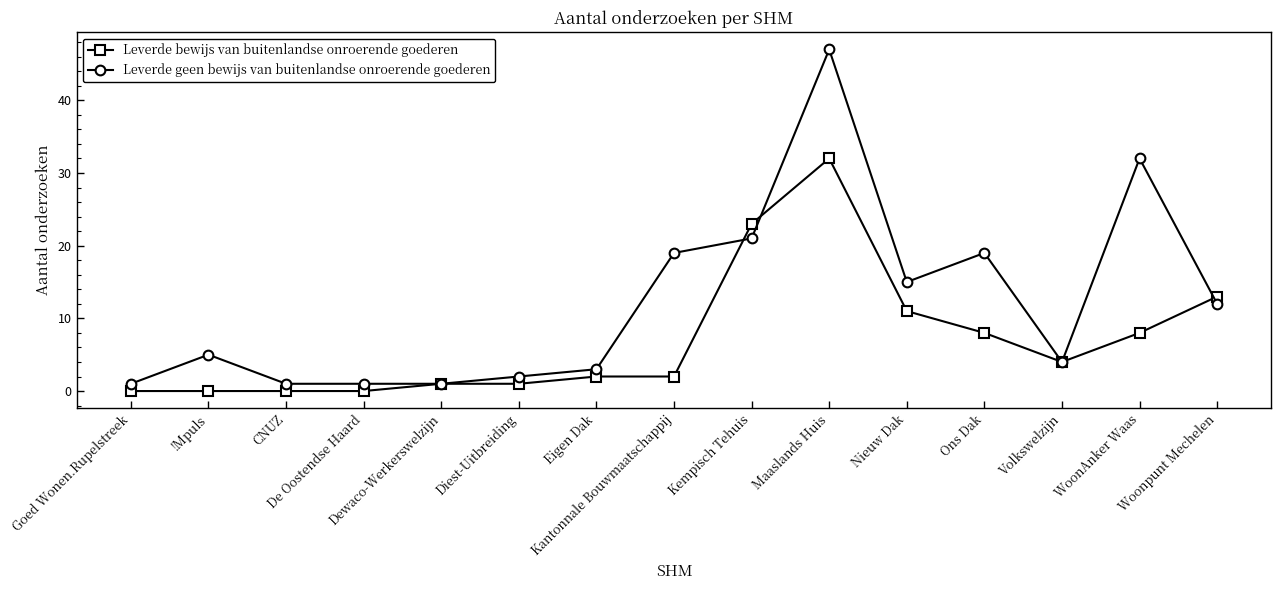

Reading left to right, transcribe all the data shown in this chart.

Leverde bewijs van buitenlandse onroerende goederen: Goed Wonen.Rupelstreek=0	!Mpuls=0	CNUZ=0	De Oostendse Haard=0	Dewaco-Werkerswelzijn=1	Diest-Uitbreiding=1	Eigen Dak=2	Kantonnale Bouwmaatschappij=2	Kempisch Tehuis=23	Maaslands Huis=32	Nieuw Dak=11	Ons Dak=8	Volkswelzijn=4	WoonAnker Waas=8	Woonpunt Mechelen=13
Leverde geen bewijs van buitenlandse onroerende goederen: Goed Wonen.Rupelstreek=1	!Mpuls=5	CNUZ=1	De Oostendse Haard=1	Dewaco-Werkerswelzijn=1	Diest-Uitbreiding=2	Eigen Dak=3	Kantonnale Bouwmaatschappij=19	Kempisch Tehuis=21	Maaslands Huis=47	Nieuw Dak=15	Ons Dak=19	Volkswelzijn=4	WoonAnker Waas=32	Woonpunt Mechelen=12